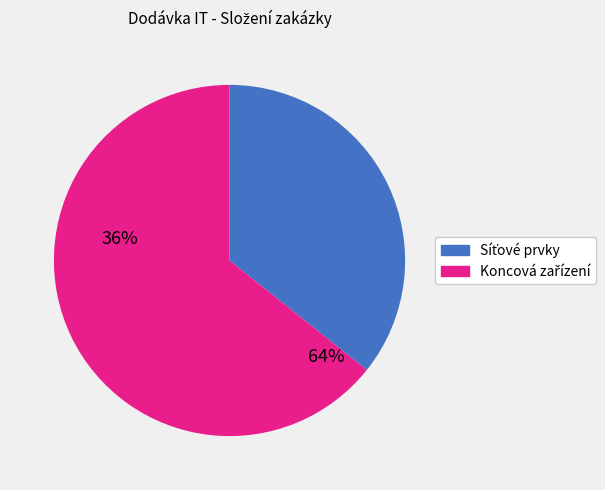

How many slices are in this pie chart?

2